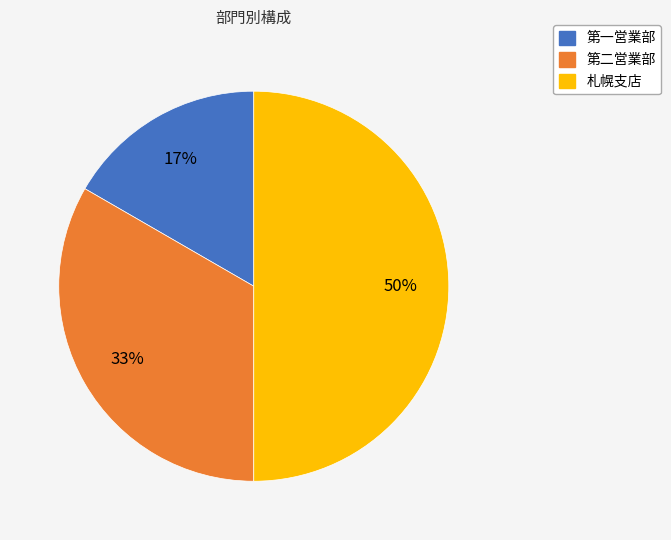

What percentage is the 第一営業部 slice, to the nearest percent?

17%